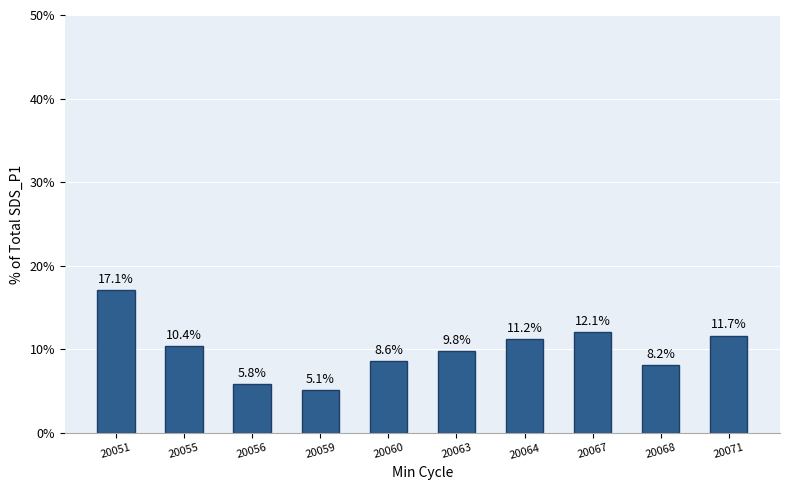

Where is the data nearest to the value 11?

20064